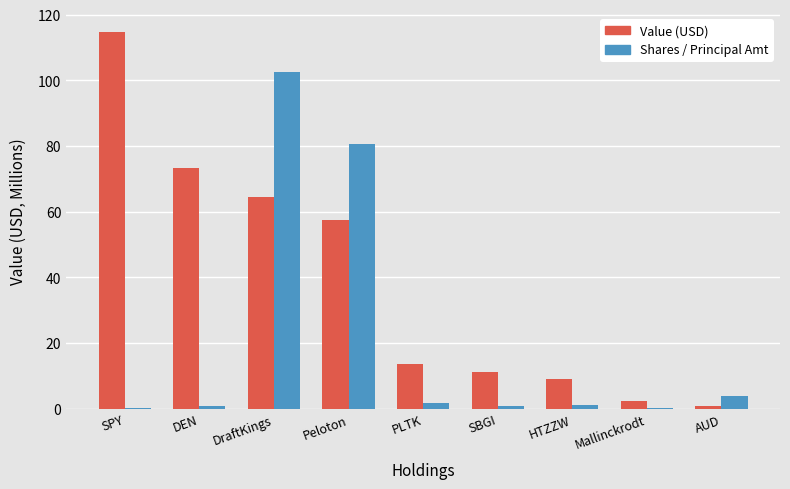

At which category is the sum across all series the highest?

DraftKings